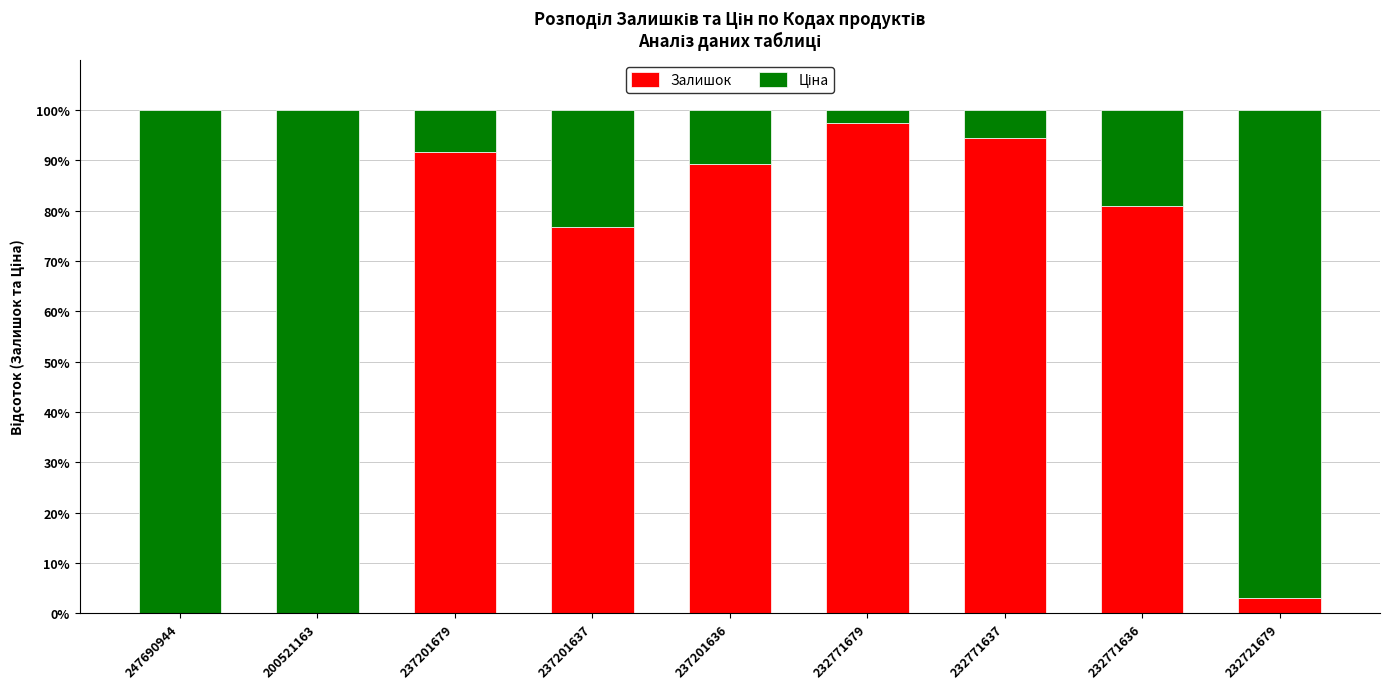

What is the total value across all series at 232721679?

100.0